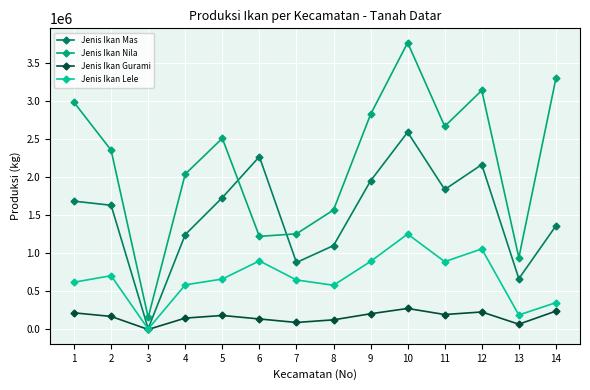

Where is the first local minimum for Jenis Ikan Mas?

3